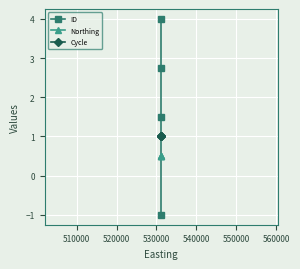

True or false: Cycle and Northing intersect in this chart.

False